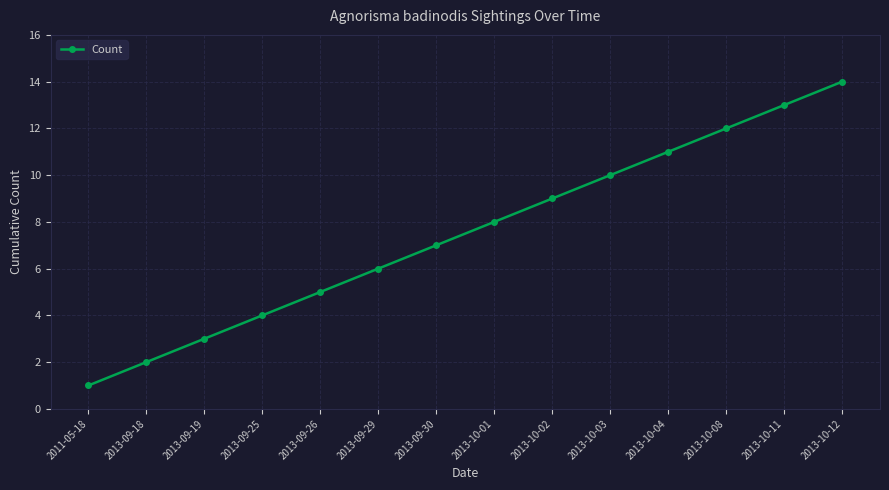

Count the number of data series in this chart.

1